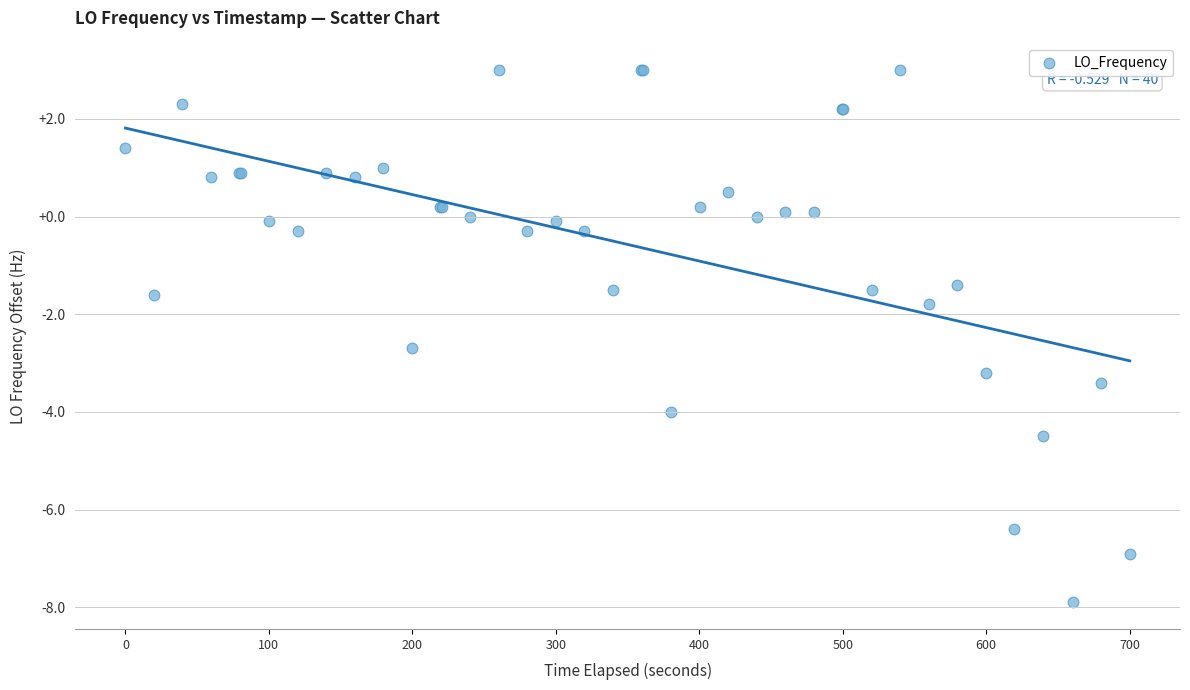

What Y value in the scatter plot is closest to -2?

-1.8